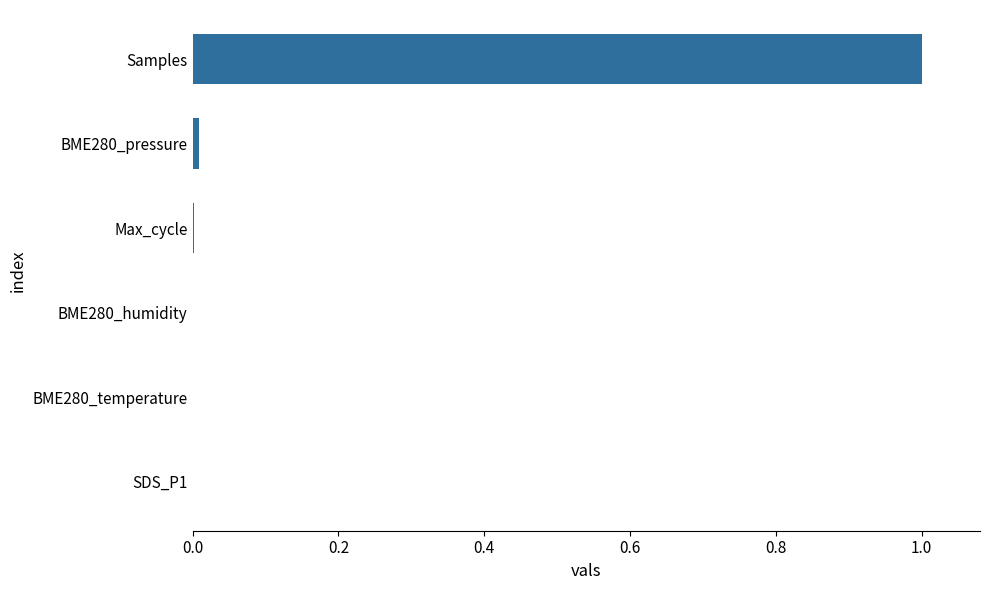

Is it true that the value at BME280_humidity is 0.0?

True